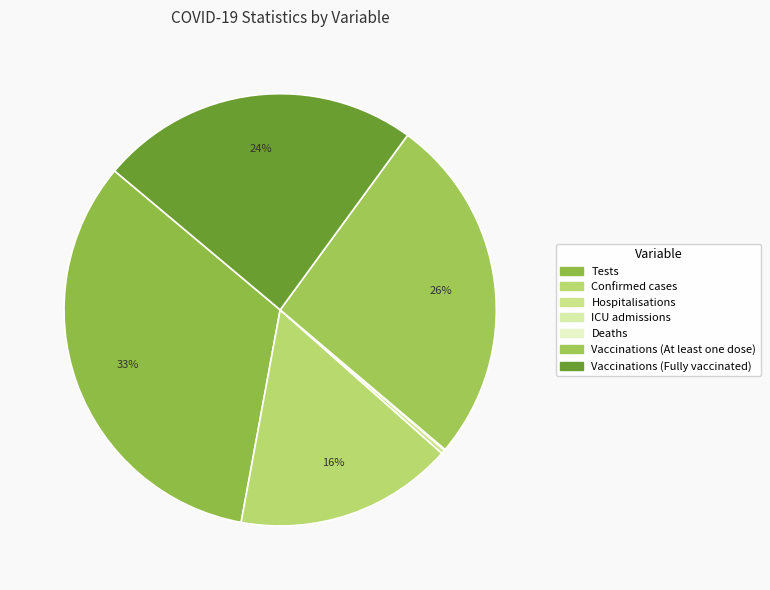

Is there a majority slice in this chart?

No